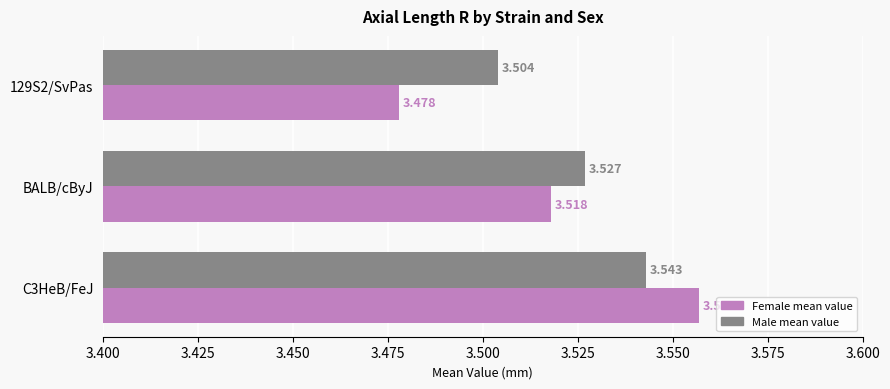

Rank the series by their maximum value, from highest to lowest.

Female mean value, Male mean value